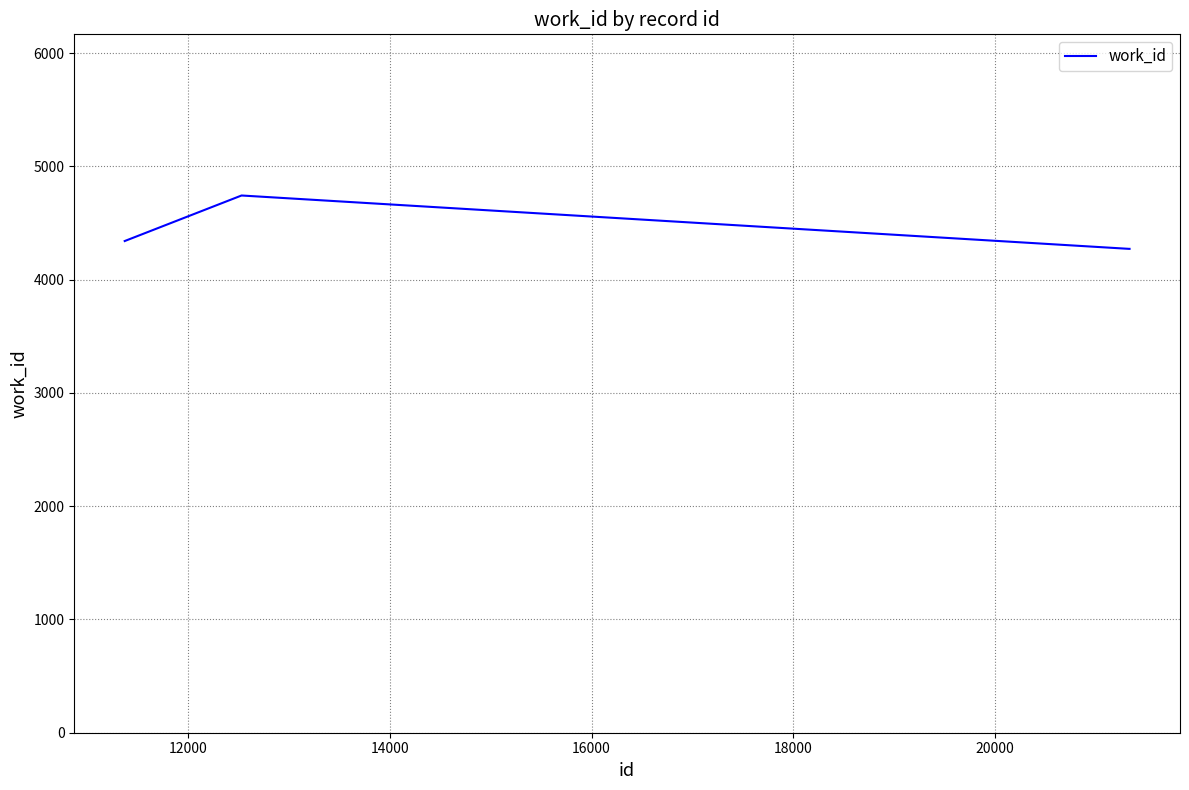

What is the difference between the maximum and minimum values?

471